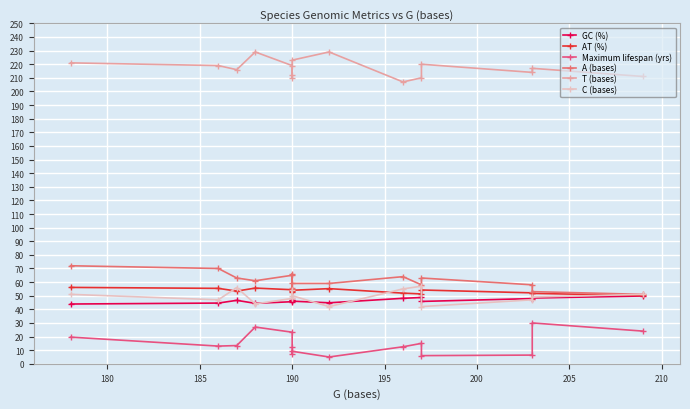

What is the total value across all series at 180?

449.0